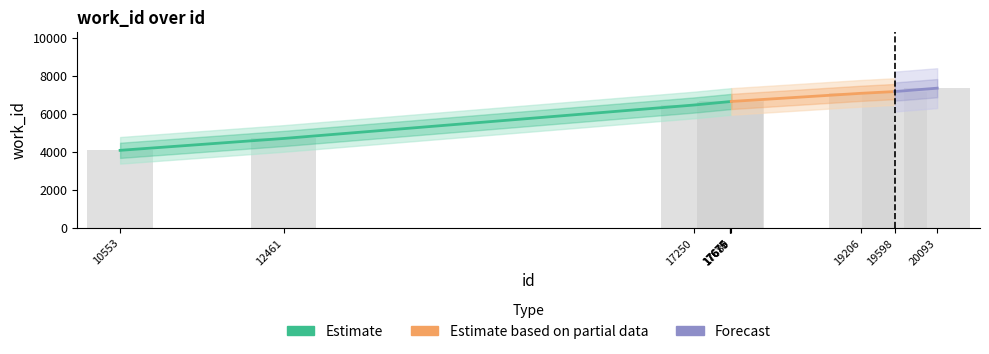

What is the smallest value displayed?

4100